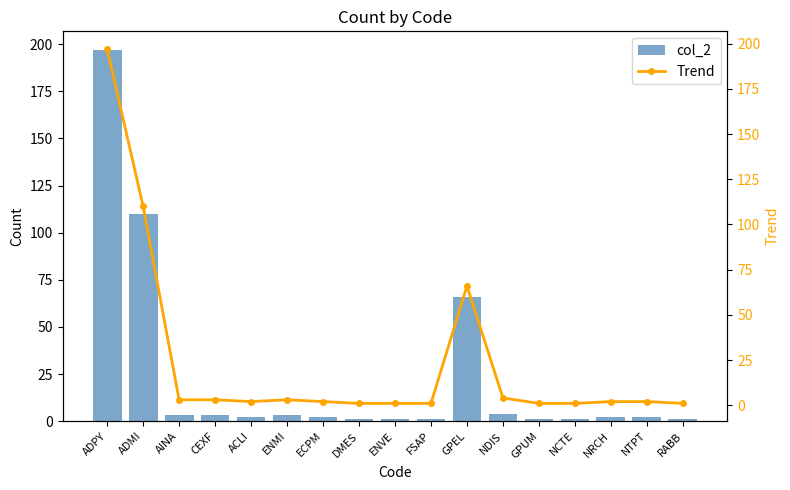

At which category does the chart reach its peak across all series?

ADPY